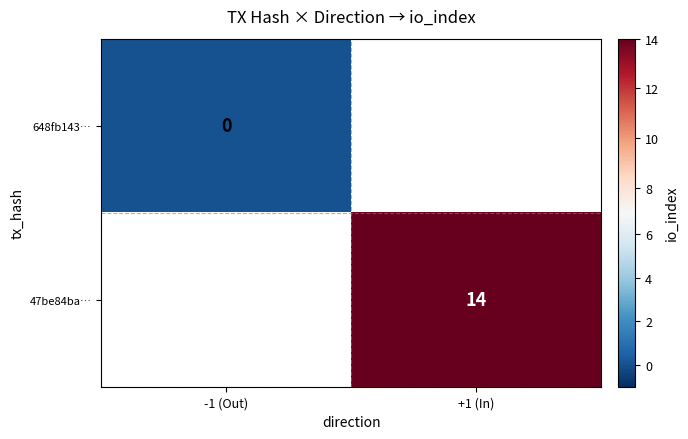

True or false: 47be84ba… has a value of 22 at +1 (In).

False